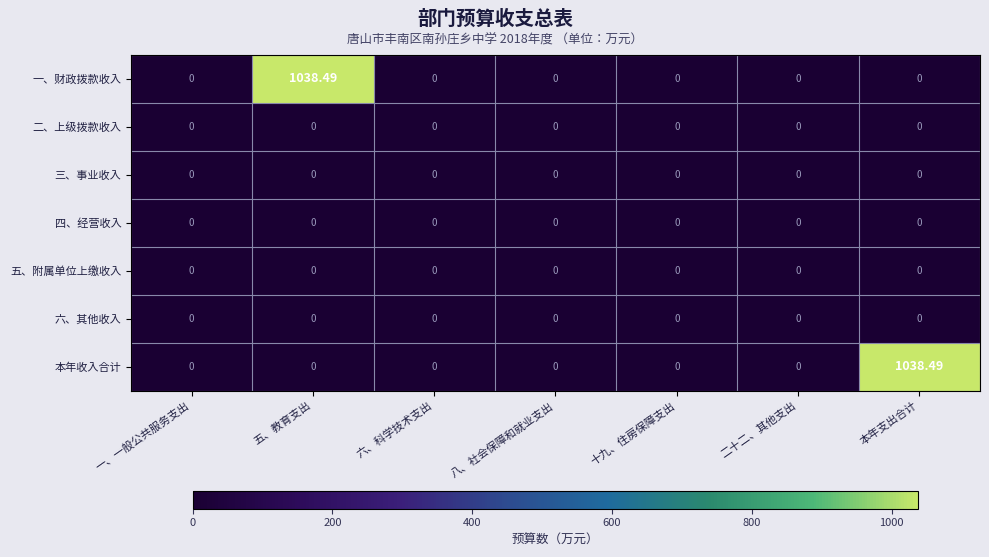

Between 十九、住房保障支出 and 本年支出合计, which series saw the biggest shift?

本年收入合计